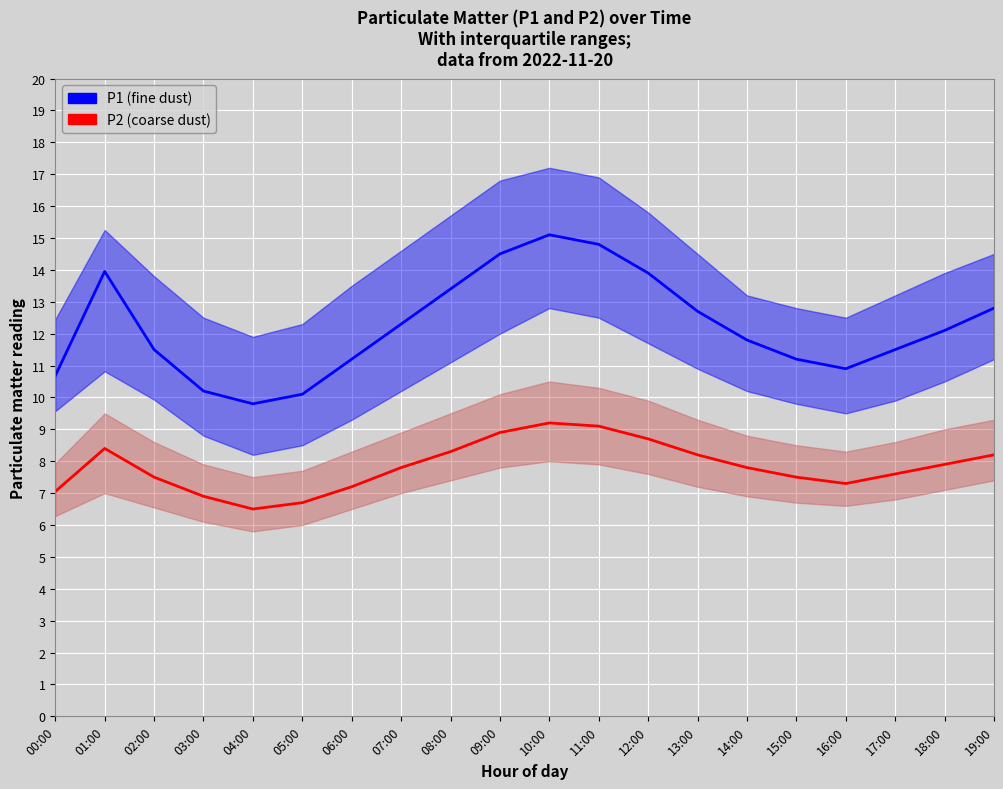

Reading right to left, transcribe all the data shown in this chart.

P1 (fine dust): 19:00=12.8	18:00=12.1	17:00=11.5	16:00=10.9	15:00=11.2	14:00=11.8	13:00=12.7	12:00=13.9	11:00=14.8	10:00=15.1	09:00=14.5	08:00=13.4	07:00=12.3	06:00=11.2	05:00=10.1	04:00=9.8	03:00=10.2	02:00=11.5	01:00=13.9	00:00=10.7
P2 (coarse dust): 19:00=8.2	18:00=7.9	17:00=7.6	16:00=7.3	15:00=7.5	14:00=7.8	13:00=8.2	12:00=8.7	11:00=9.1	10:00=9.2	09:00=8.9	08:00=8.3	07:00=7.8	06:00=7.2	05:00=6.7	04:00=6.5	03:00=6.9	02:00=7.5	01:00=8.4	00:00=7.0